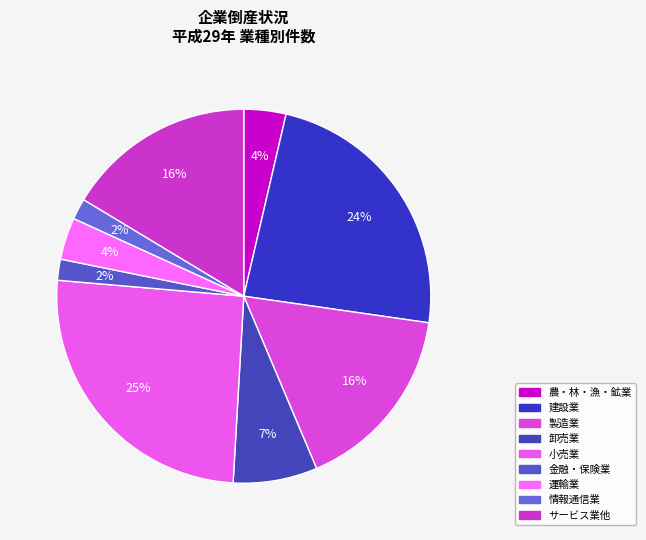

Is there a majority slice in this chart?

No